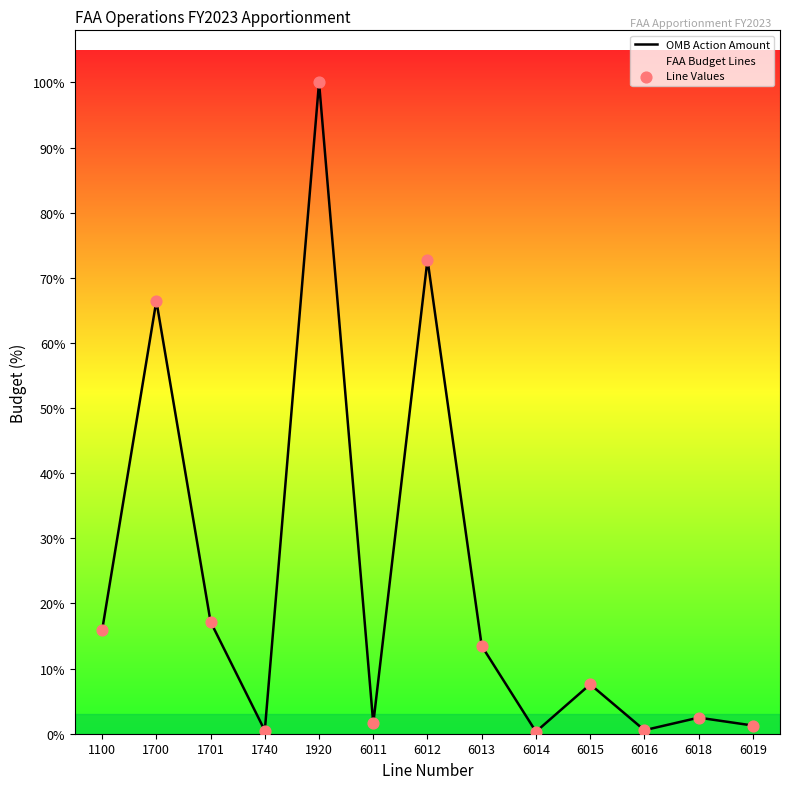

What are all the series names shown in the legend?

OMB Action Amount, Line Values